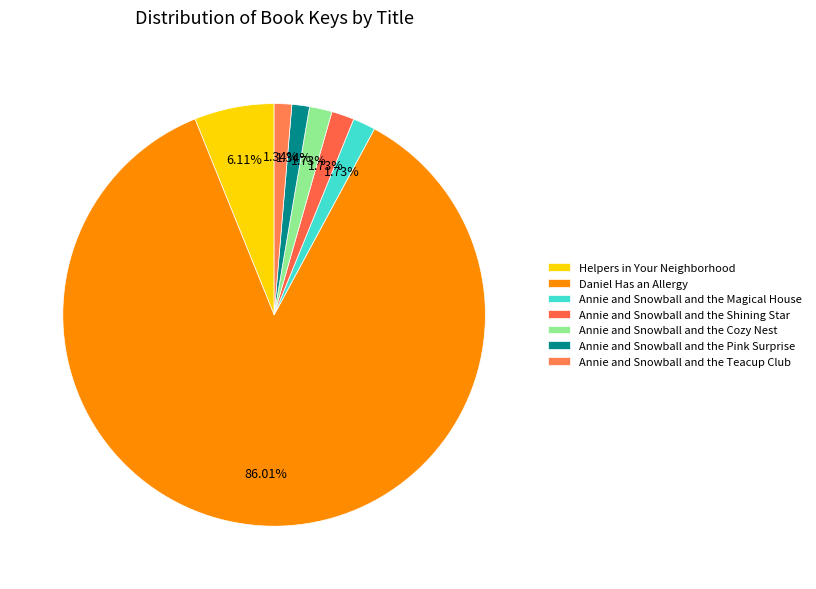

Between Annie and Snowball and the Pink Surprise and Daniel Has an Allergy, which is larger?

Daniel Has an Allergy